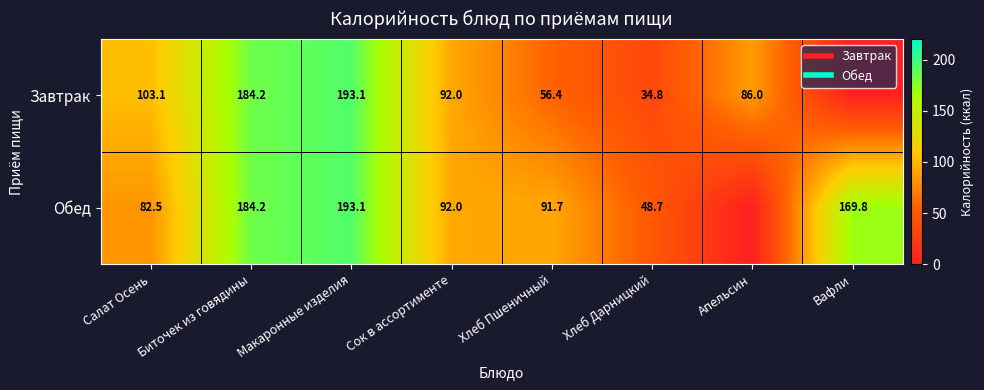

The value of Обед at Вафли is 169.8. True or false?

True